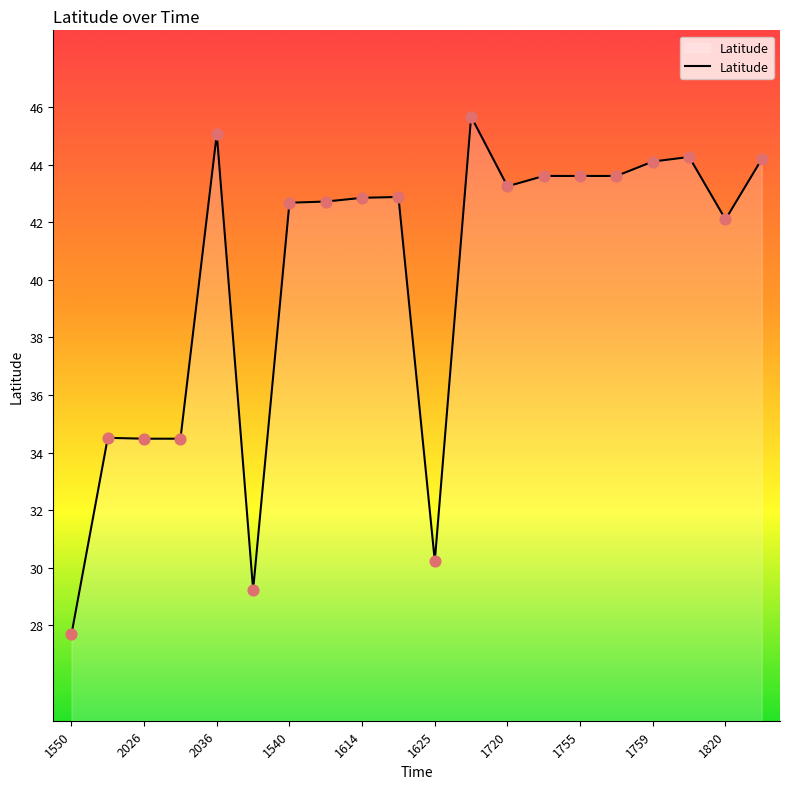

What is the greatest value displayed?

45.7